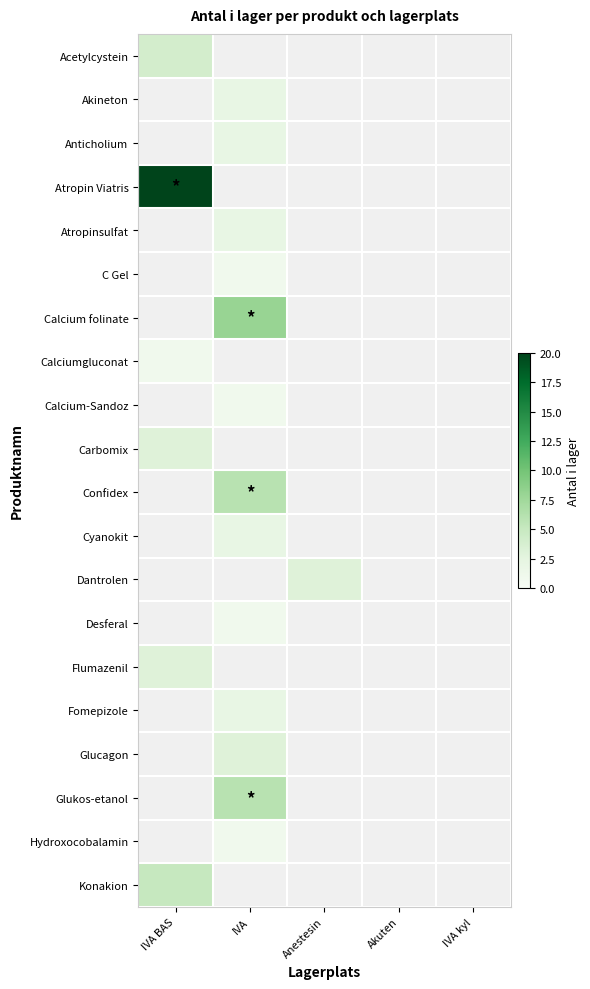

True or false: Flumazenil has a value of 0.7 at IVA BAS.

False